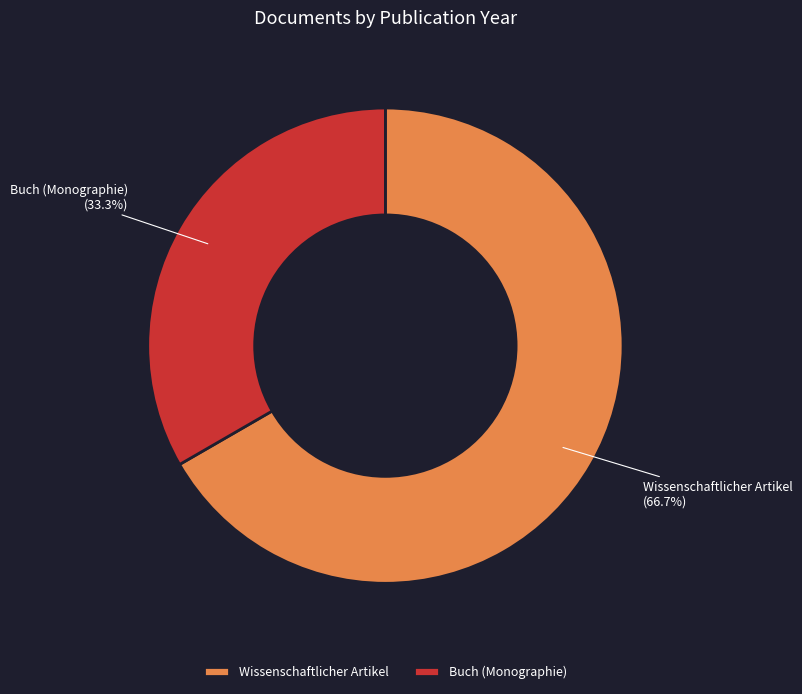

What percentage is NOT represented by Buch (Monographie)?

66.7%